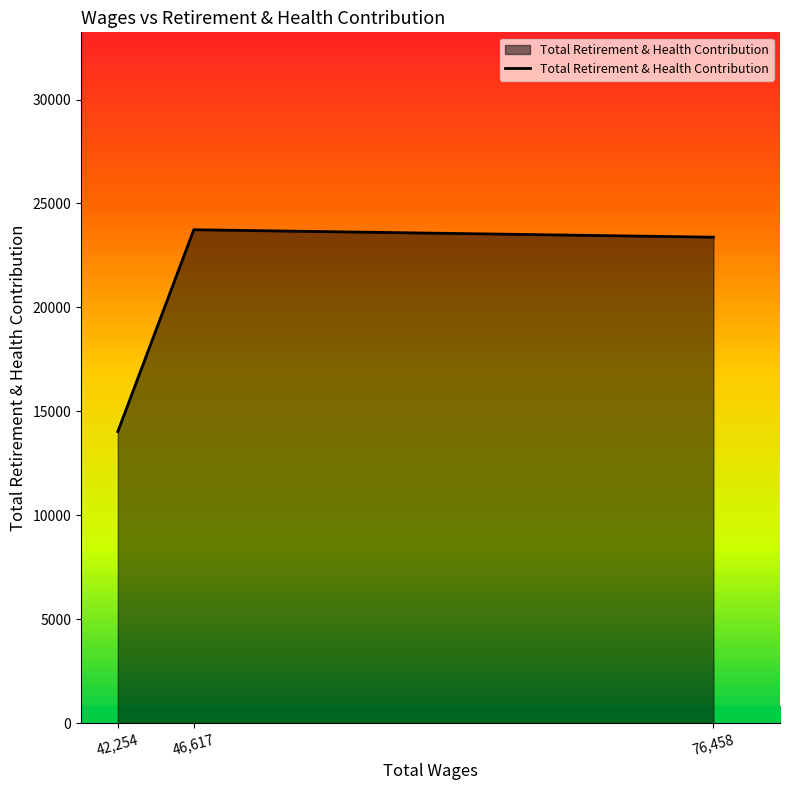

How many data points are less than 23378?

1